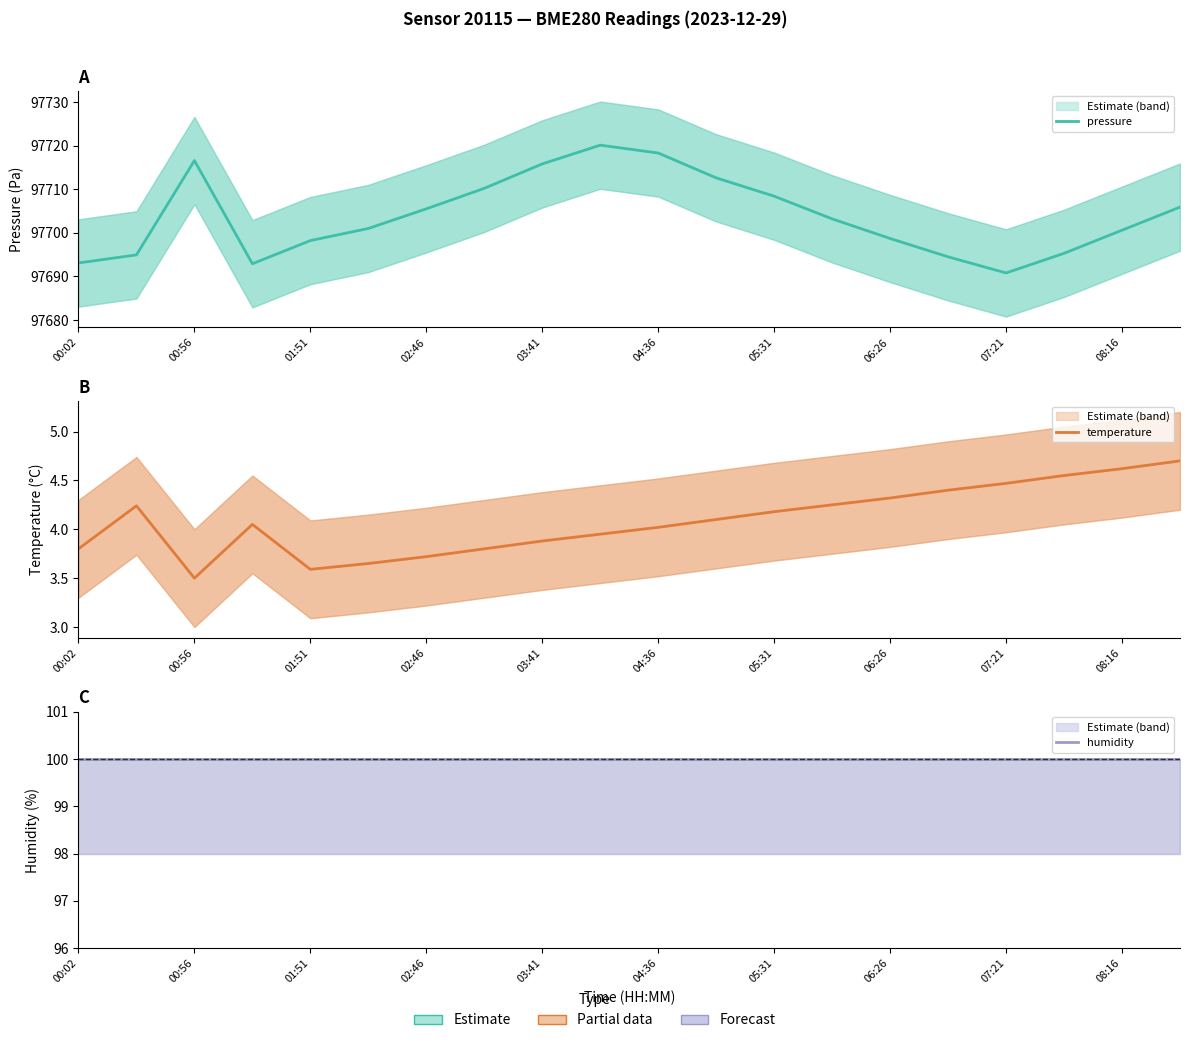

At how many categories does at least one series exceed 80039?

20